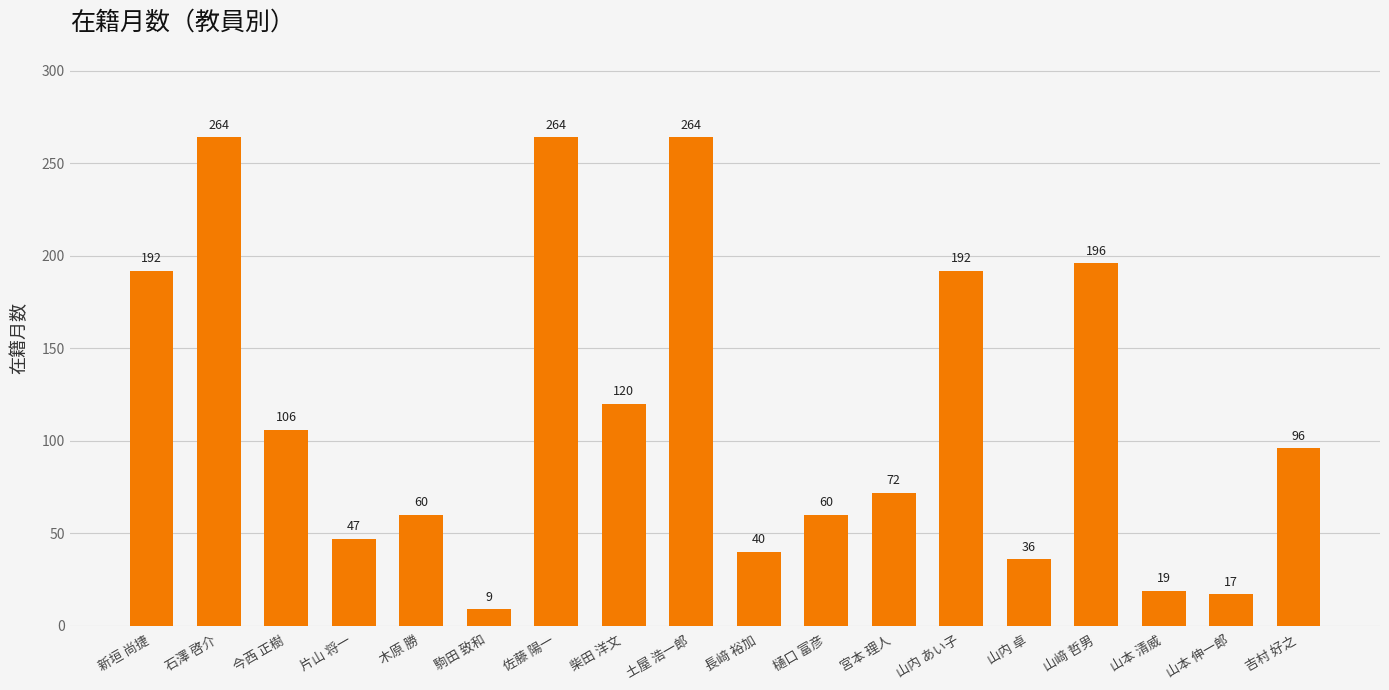

What is the minimum value shown in the chart?

9